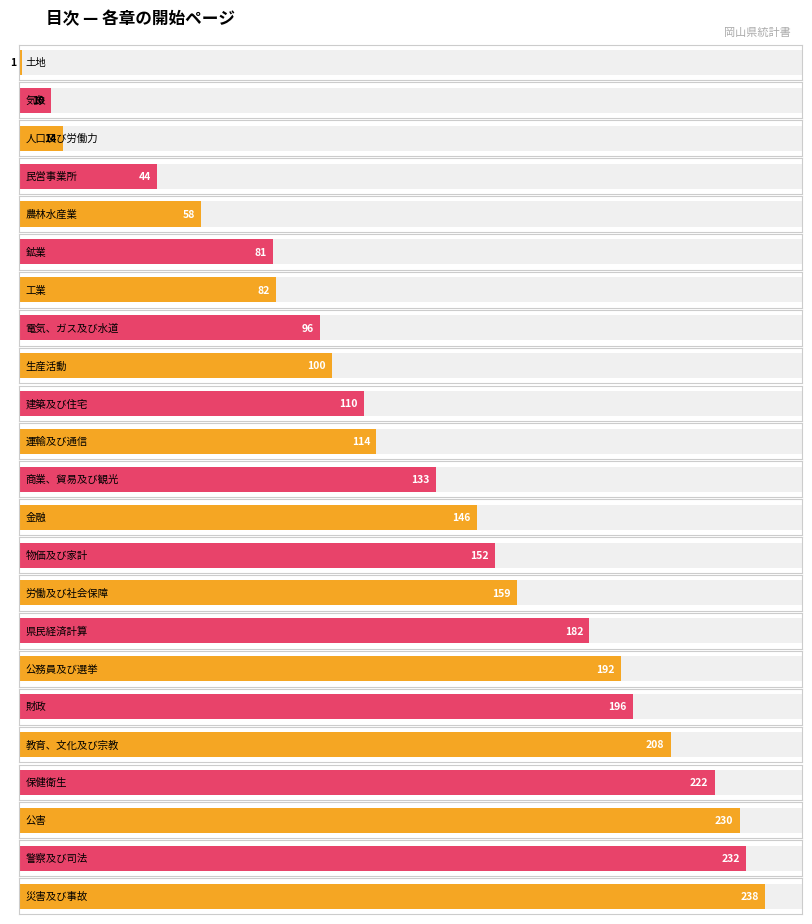

Are the bars grouped side by side (vs. stacked)?

No